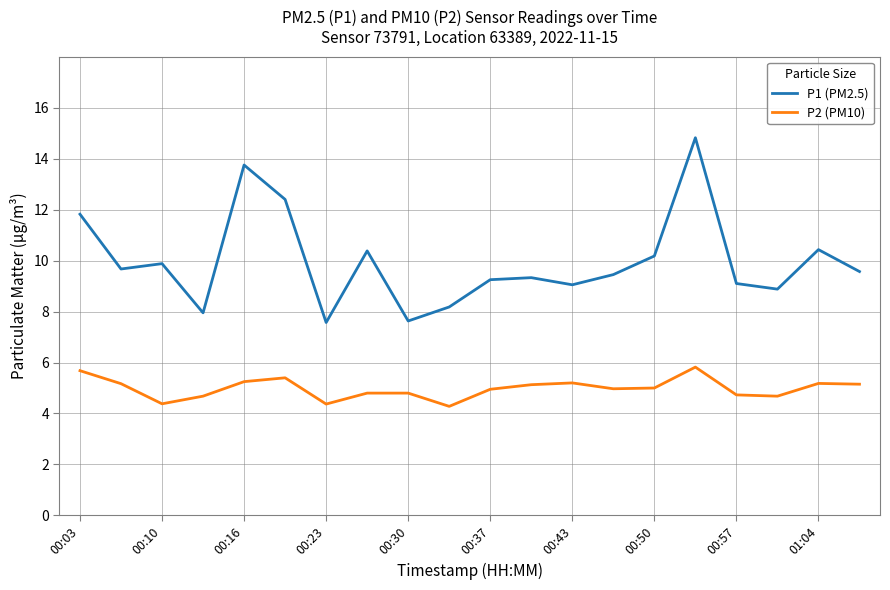

Does the chart display data point markers on the line(s)?

No